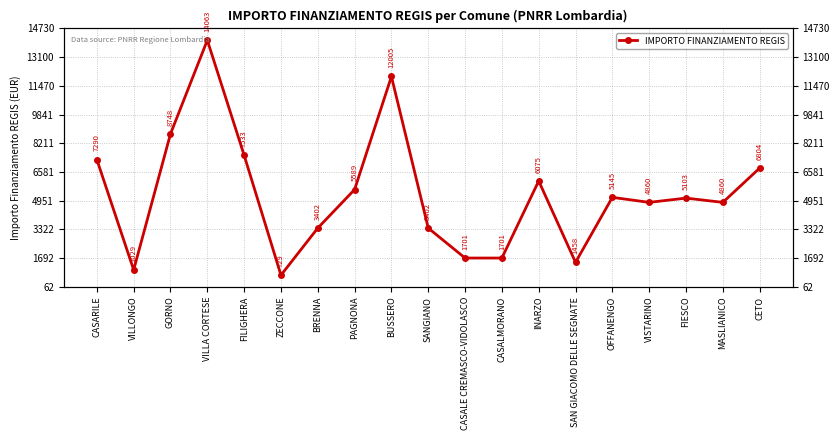

Does the chart have visible grid lines?

Yes